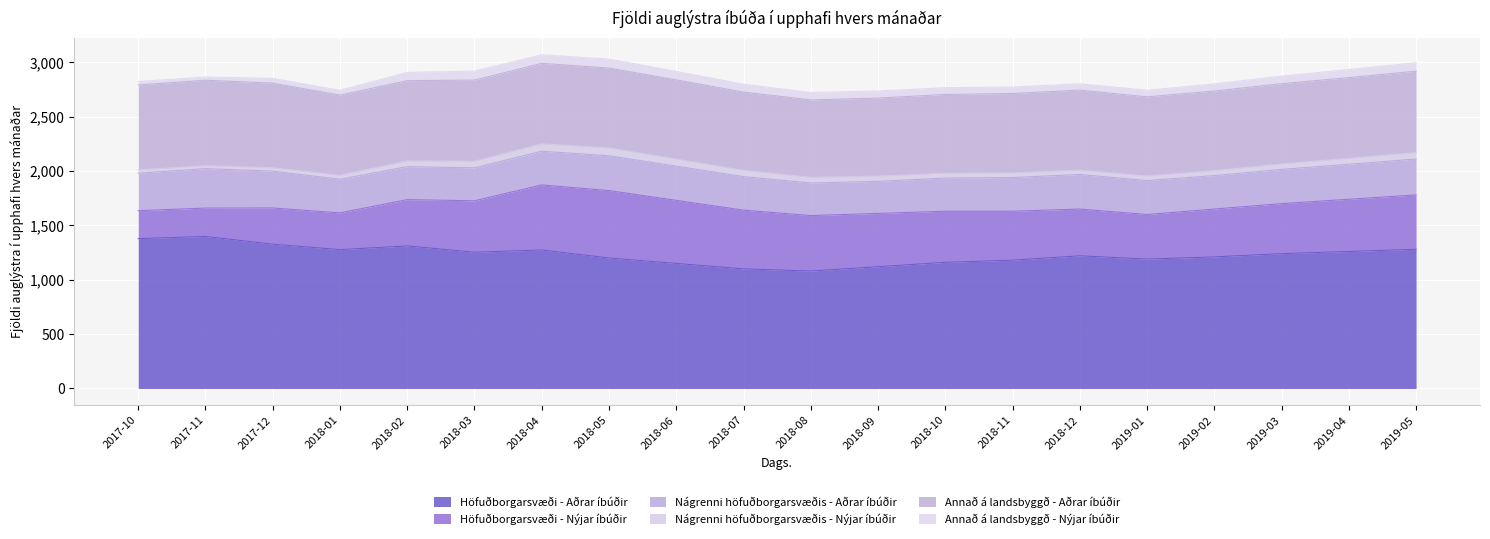

True or false: Nágrenni höfuðborgarsvæðis - Nýjar íbúðir and Annað á landsbyggð - Nýjar íbúðir cross at least once.

False